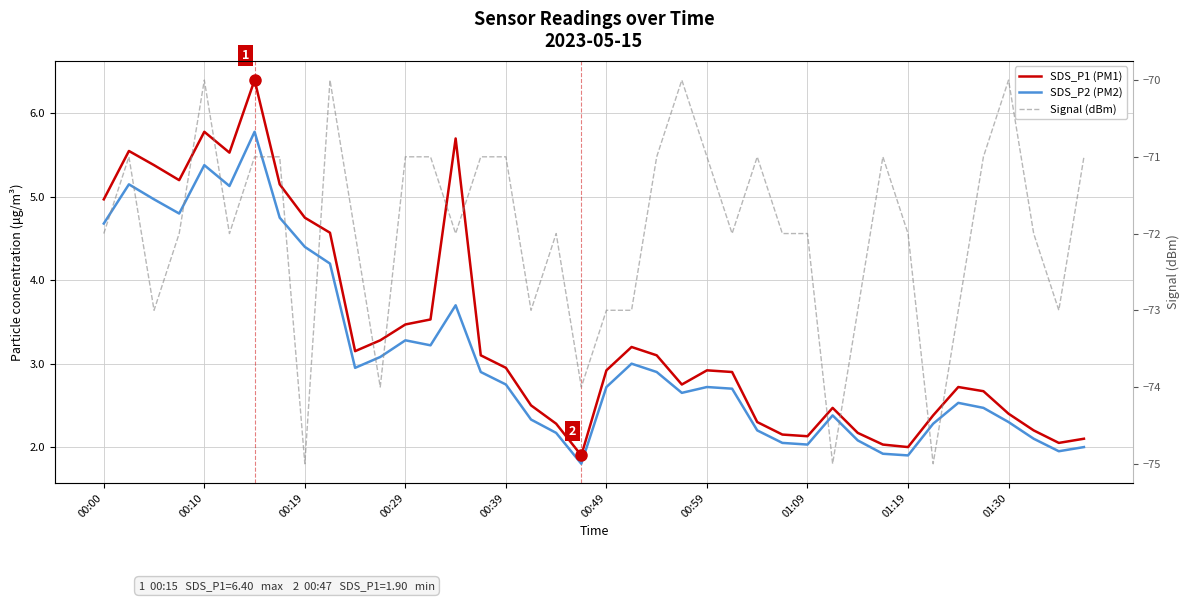

True or false: SDS_P1 (PM1) has a value of 1.4 at 15.

False